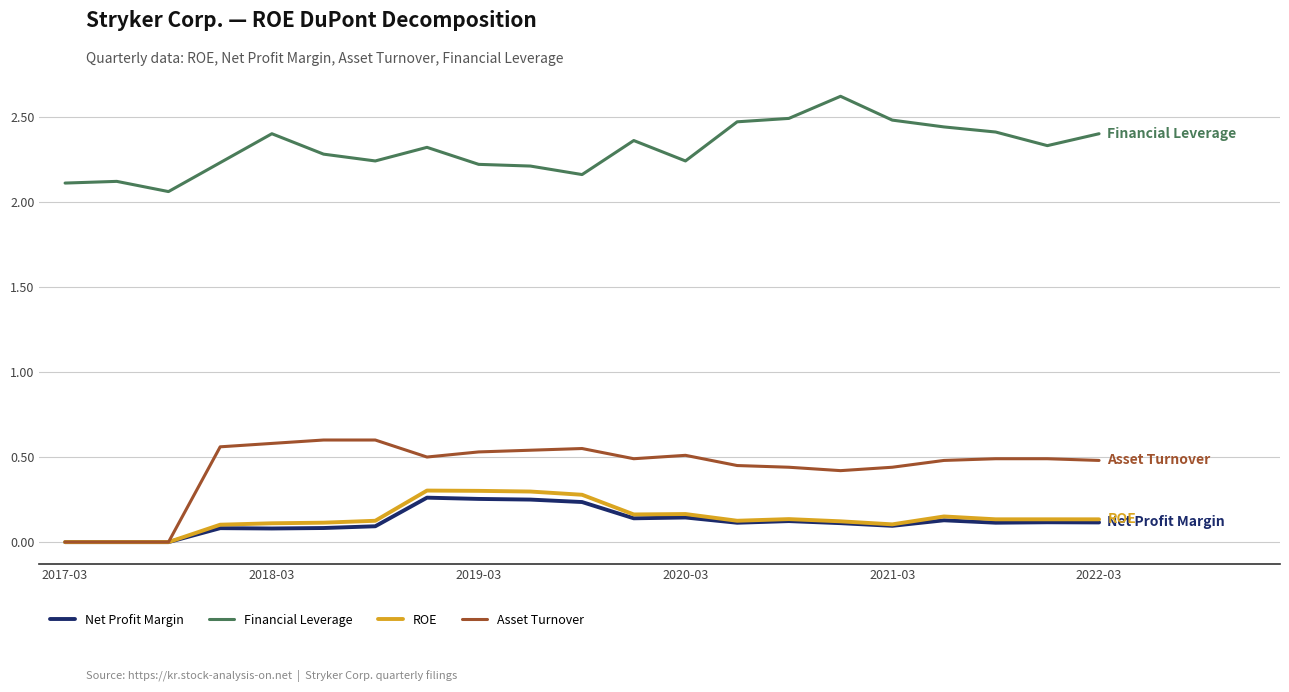

List the series in order of their peak value, highest first.

Financial Leverage, Asset Turnover, ROE, Net Profit Margin